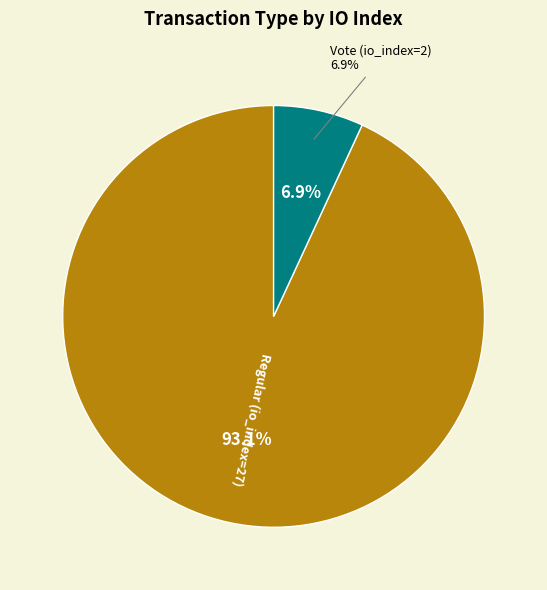

Is there a majority slice in this chart?

Yes